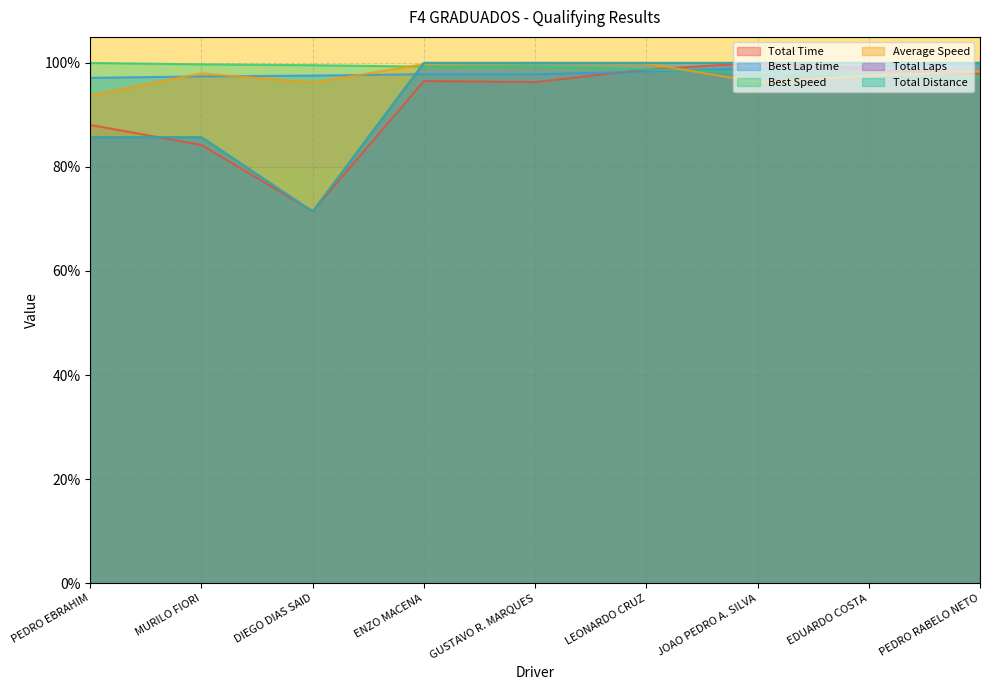

True or false: Best Lap time has more than 0 interior local peaks.

False